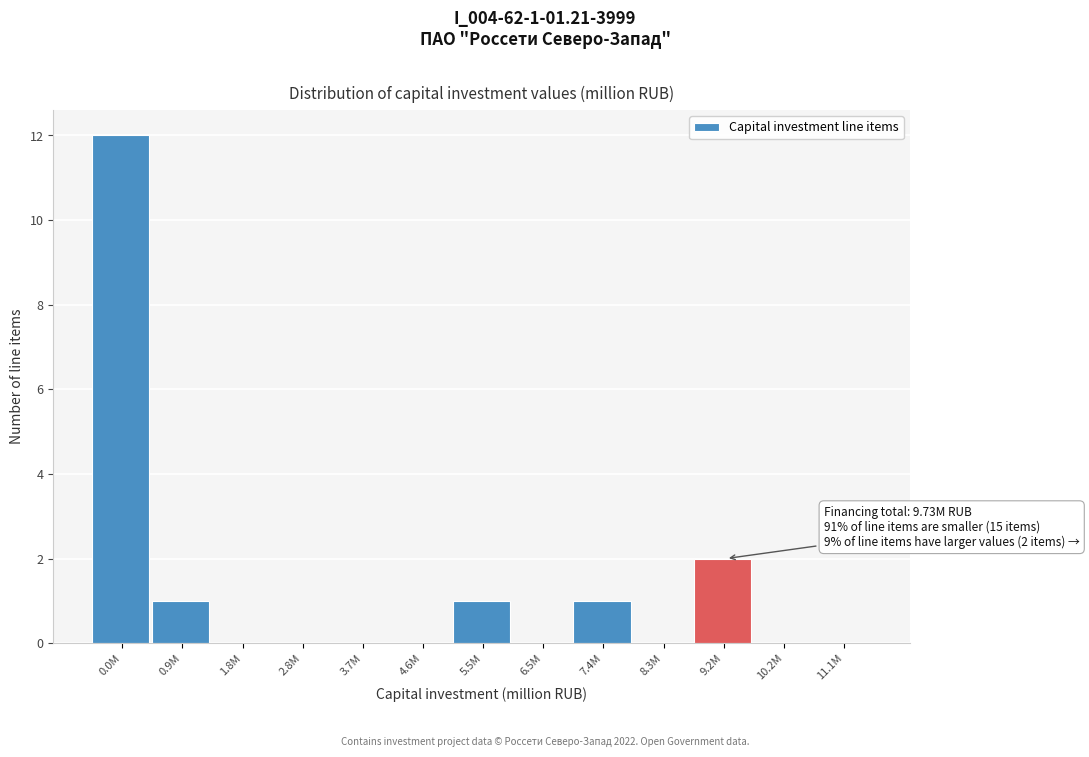

Reading left to right, extract all data points from this chart.

0.0M=12	0.9M=1	1.8M=0	2.8M=0	3.7M=0	4.6M=0	5.5M=1	6.5M=0	7.4M=1	8.3M=0	9.2M=2	10.2M=0	11.1M=0